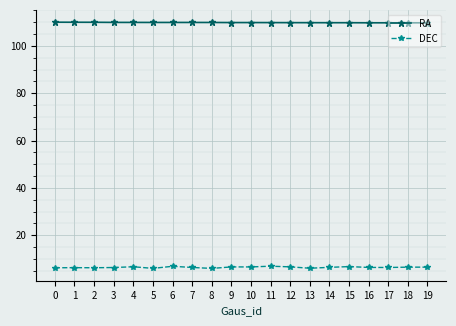

Read the RA value at 4.

109.9